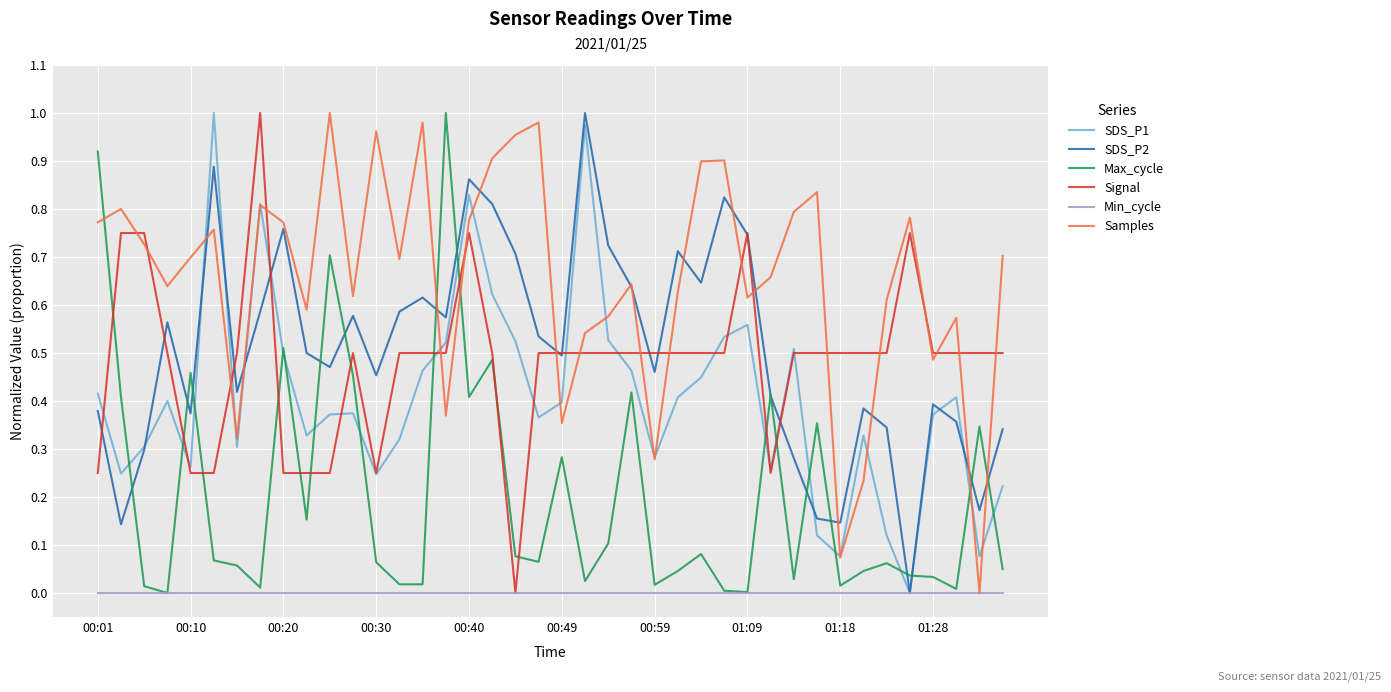

Which series ends up on top after the final intersection of Max_cycle and Samples?

Samples